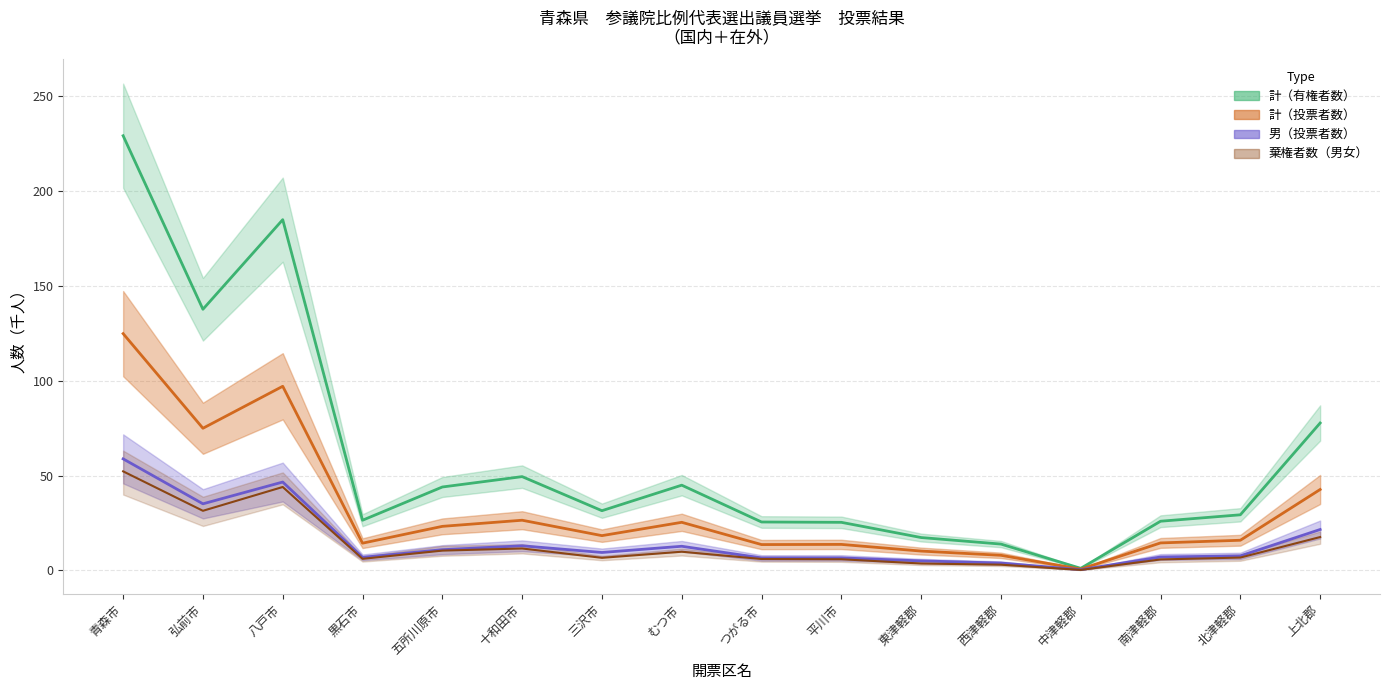

What is the spread (max minus min) of values at 青森市?

177.0